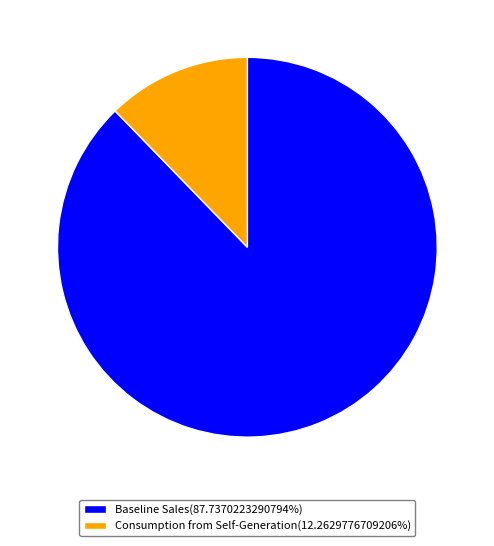

Approximately how many times larger is the value at Baseline Sales compared to Consumption from Self-Generation?

7.2